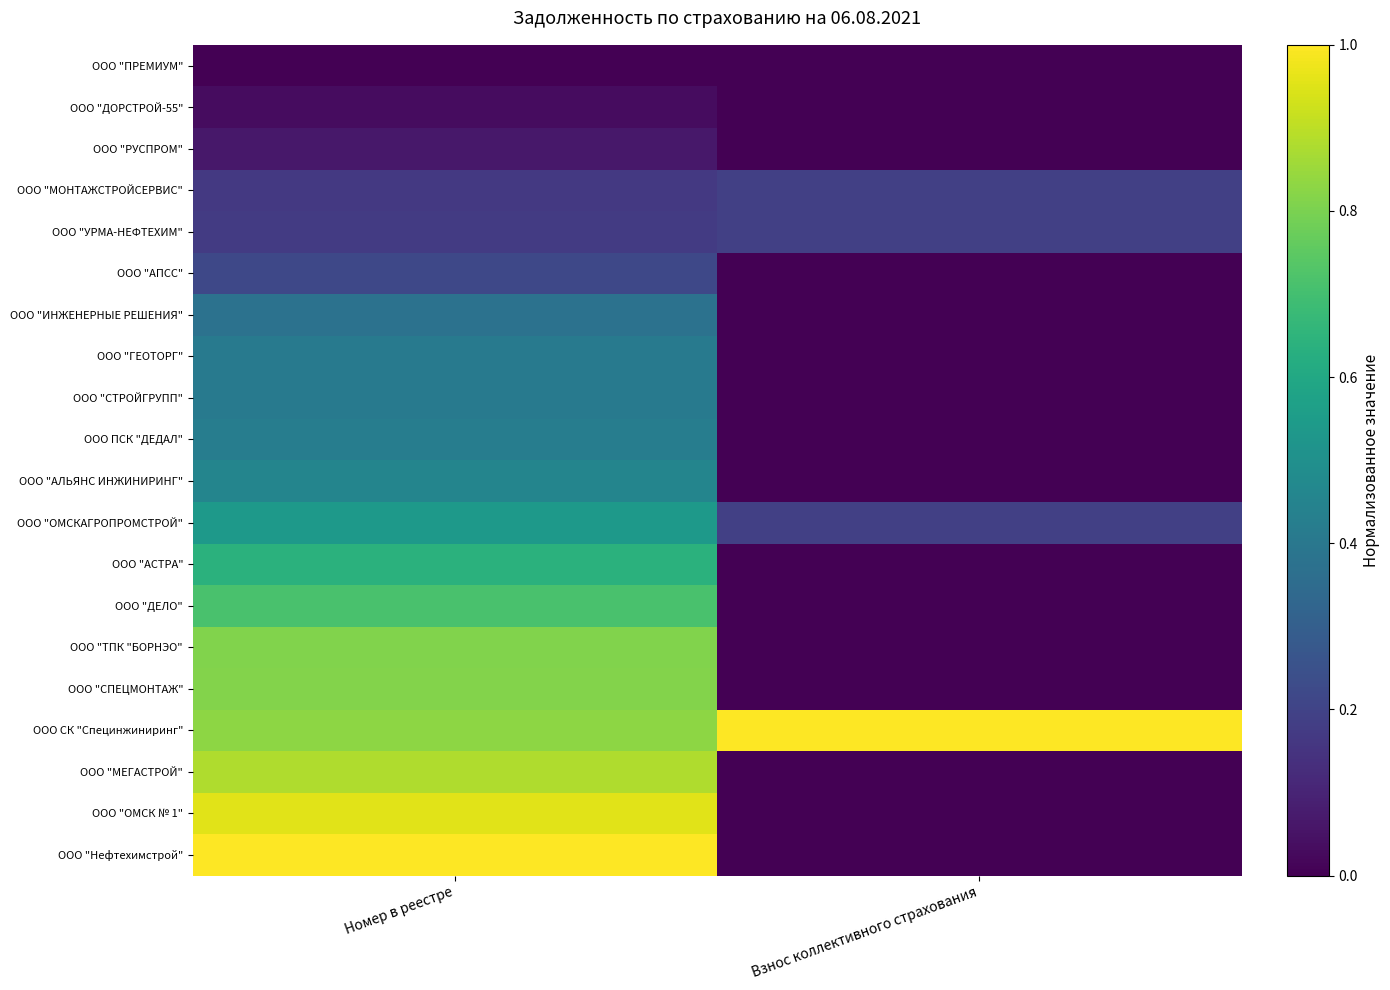

Count the number of categories in the chart.

2